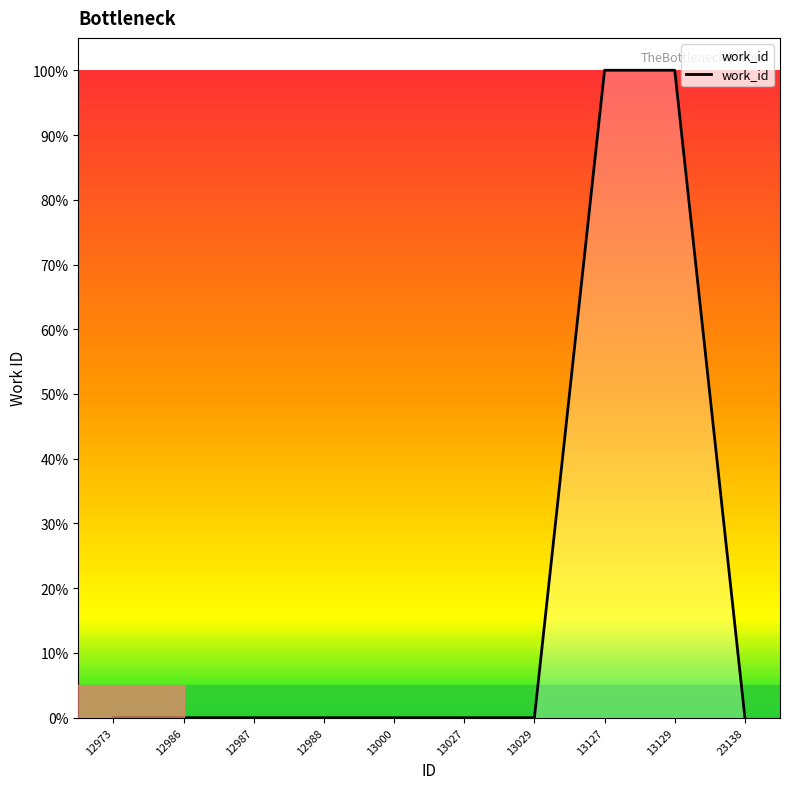

True or false: the data shows 0 at 12973.

True